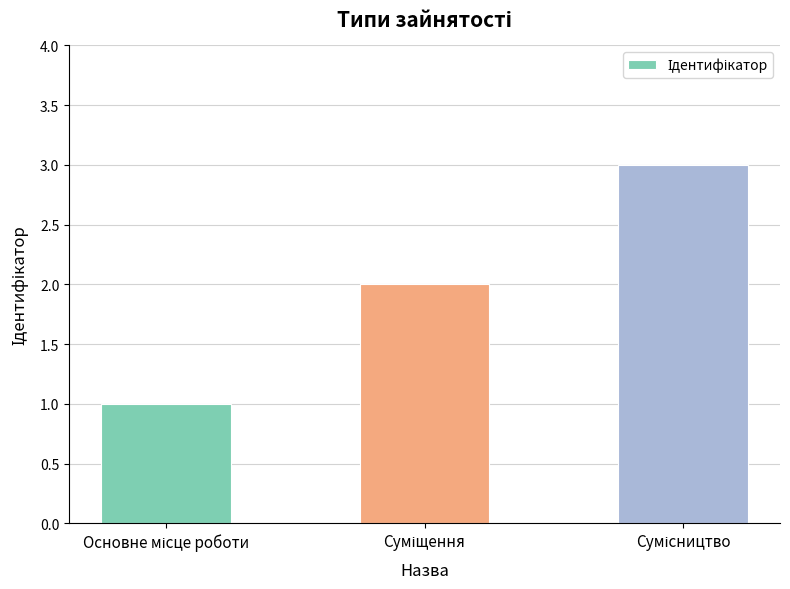

What is the value of the 2nd bar from the left?

2